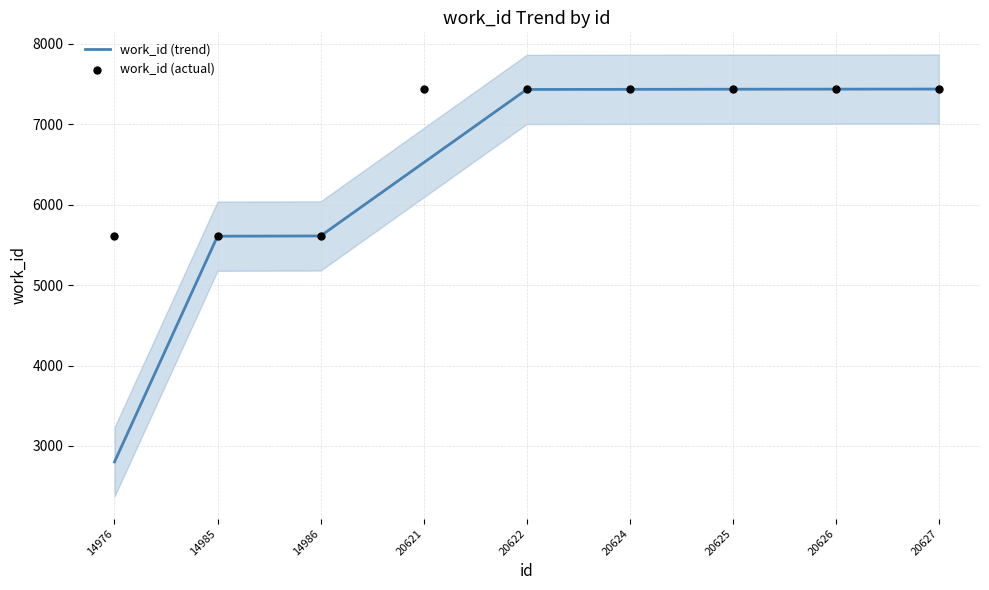

What are all the series names shown in the legend?

work_id (trend), work_id (actual)